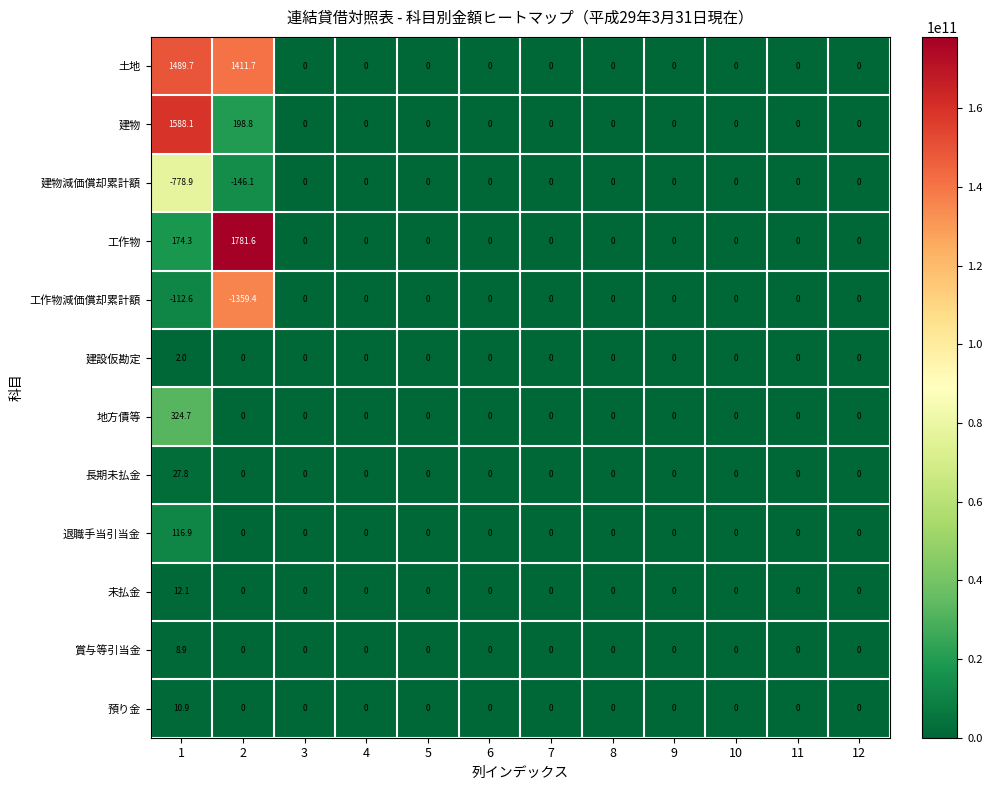

What is the greatest value displayed?

1781.6